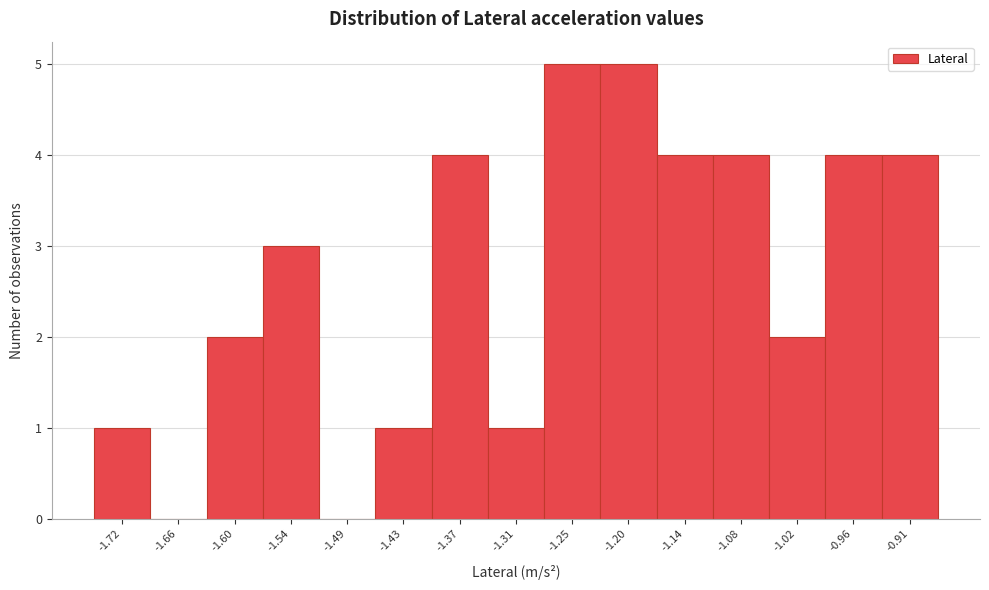

Reading right to left, extract all data points from this chart.

-0.91=4	-0.96=4	-1.02=2	-1.08=4	-1.14=4	-1.20=5	-1.25=5	-1.31=1	-1.37=4	-1.43=1	-1.49=0	-1.54=3	-1.60=2	-1.66=0	-1.72=1